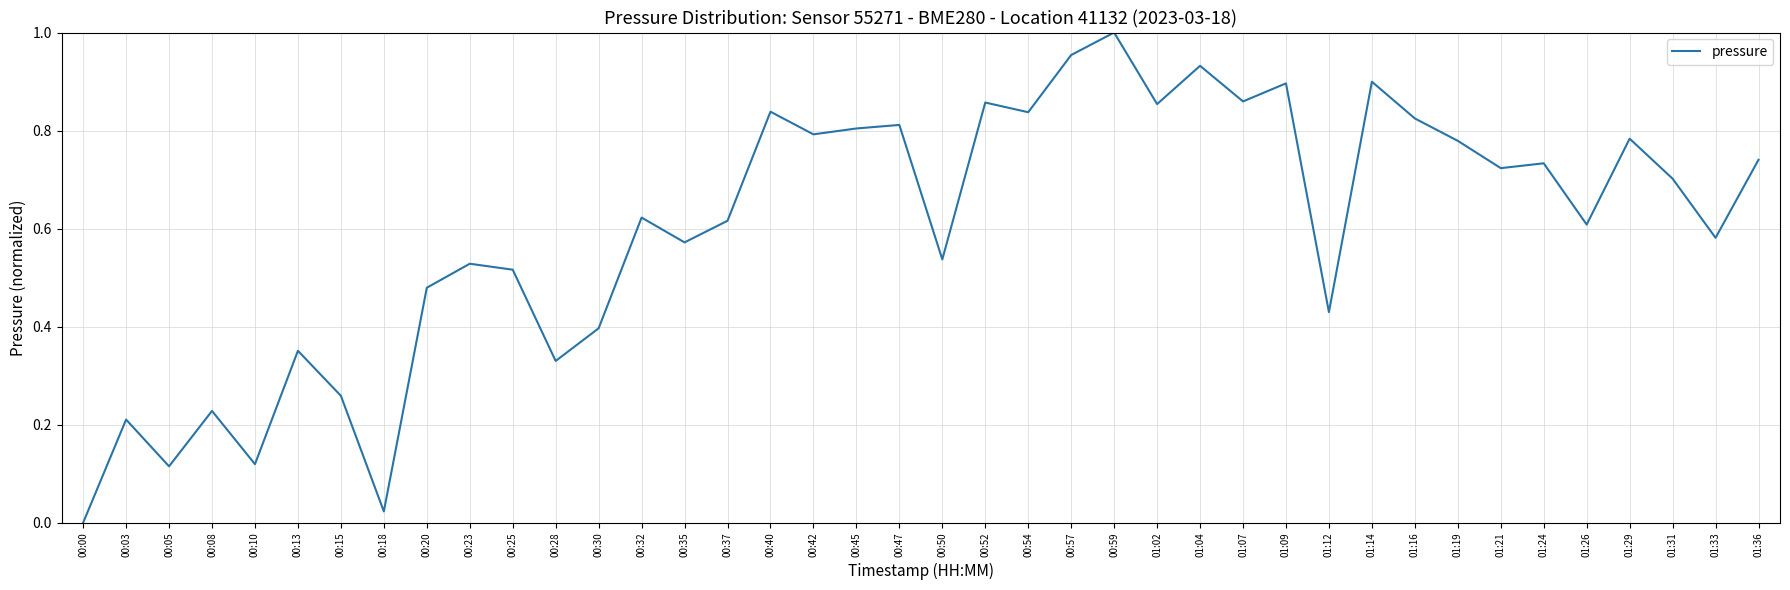

What is the change in value from 00:13 to 00:23?

+0.2